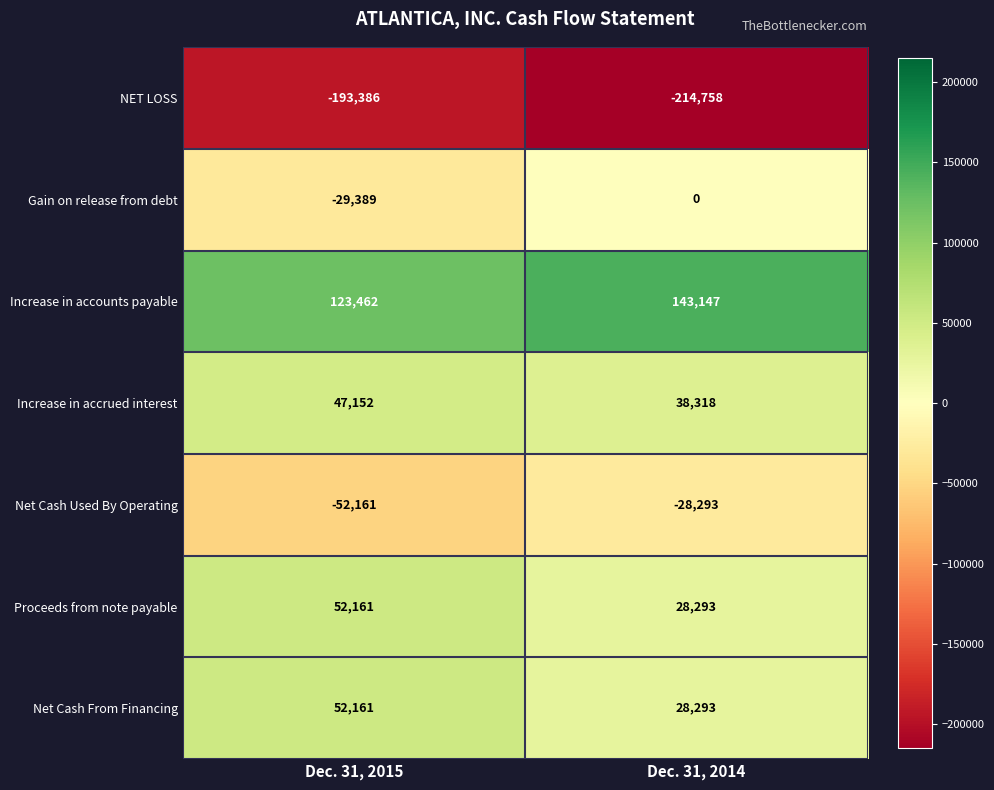

What is the maximum value shown in the chart?

143147